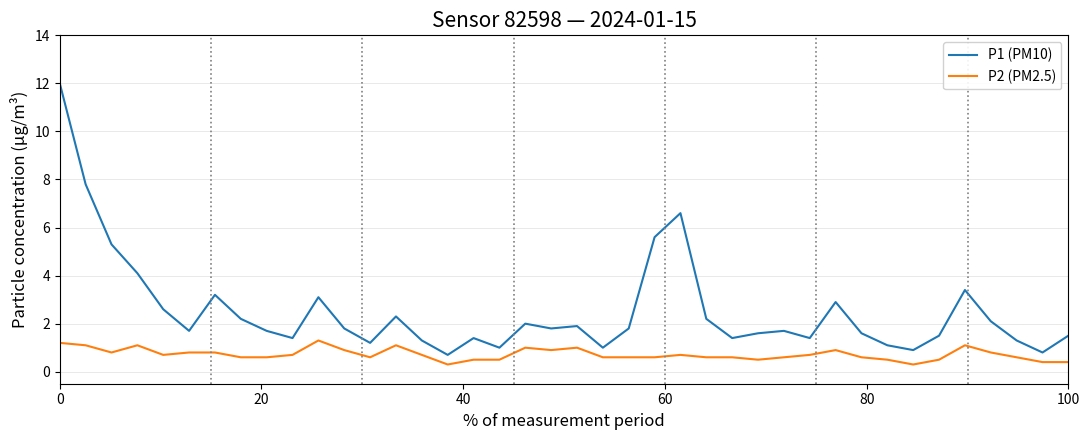

True or false: P1 (PM10) and P2 (PM2.5) intersect in this chart.

False